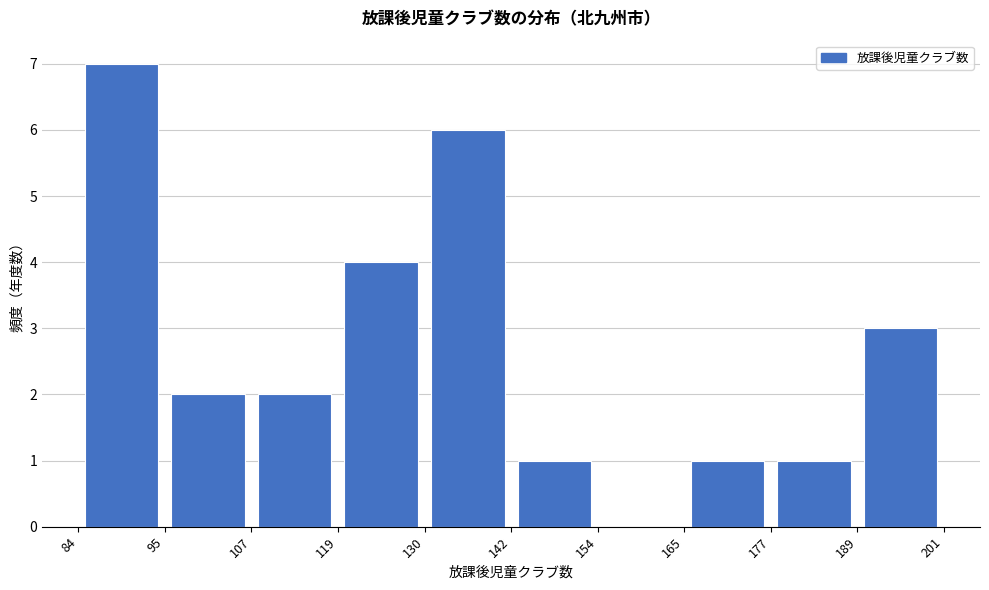

How tall is the bar that spans 107 to 119 on the x-axis? The values are not printed on the chart, so give them approximately, as read against the axis.

2